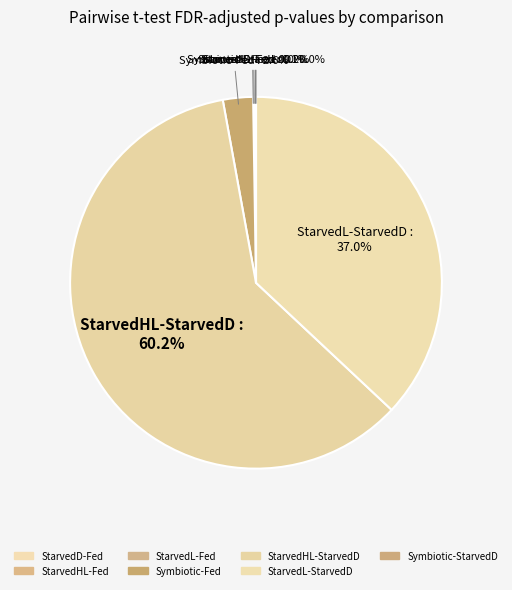

What is the largest slice in the pie chart?

StarvedHL-StarvedD